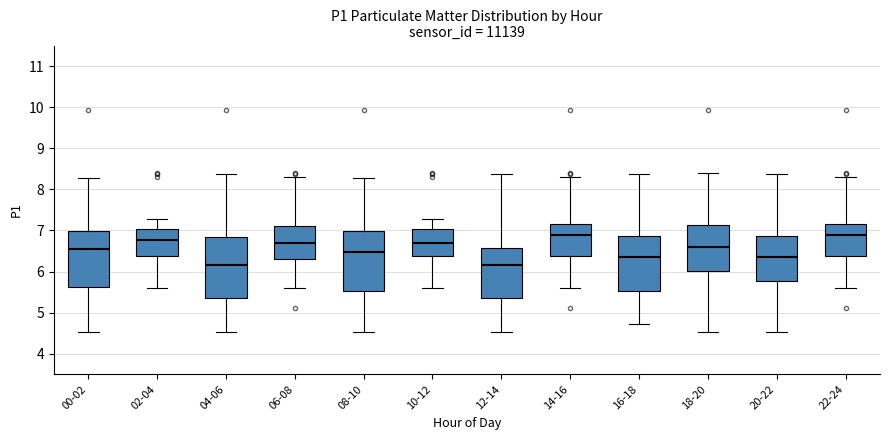

Reading left to right, read every box against the y-axis: the position of its median line, the range the box covers, and the ends of its whiskers. The values are not printed on the chart, so give them approximately, as read against the axis.

00-02: median 6.6, box 5.6 to 7.0, whiskers 4.5 to 8.3
02-04: median 6.8, box 6.4 to 7.0, whiskers 5.6 to 7.3
04-06: median 6.2, box 5.3 to 6.8, whiskers 4.5 to 8.4
06-08: median 6.7, box 6.3 to 7.1, whiskers 5.6 to 8.3
08-10: median 6.5, box 5.5 to 7.0, whiskers 4.5 to 8.3
10-12: median 6.7, box 6.4 to 7.0, whiskers 5.6 to 7.3
12-14: median 6.2, box 5.3 to 6.6, whiskers 4.5 to 8.4
14-16: median 6.9, box 6.4 to 7.2, whiskers 5.6 to 8.3
16-18: median 6.4, box 5.5 to 6.9, whiskers 4.7 to 8.4
18-20: median 6.6, box 6.0 to 7.1, whiskers 4.5 to 8.4
20-22: median 6.4, box 5.8 to 6.9, whiskers 4.5 to 8.4
22-24: median 6.9, box 6.4 to 7.2, whiskers 5.6 to 8.3